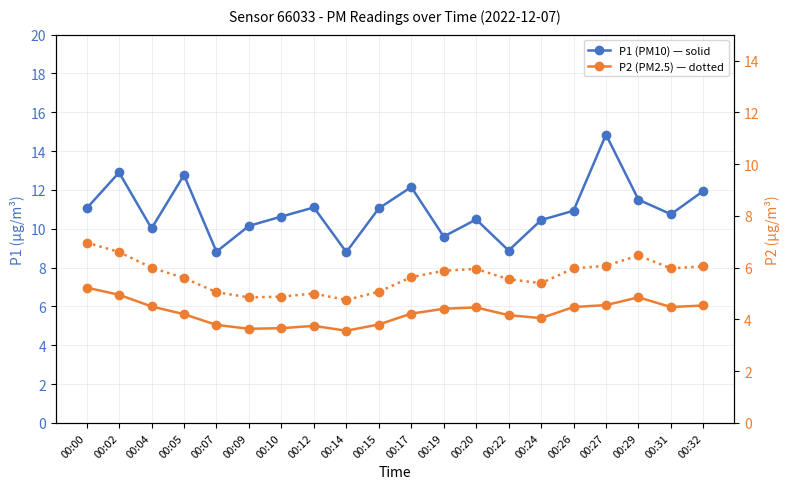

Is it true that P2 (PM2.5) right equals 5.4 at 00:24?

True